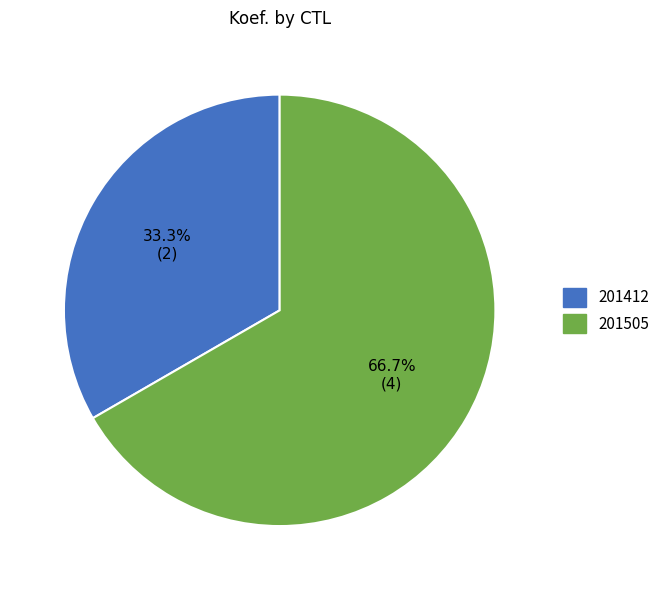

Rank the categories by value from lowest to highest.

201412, 201505